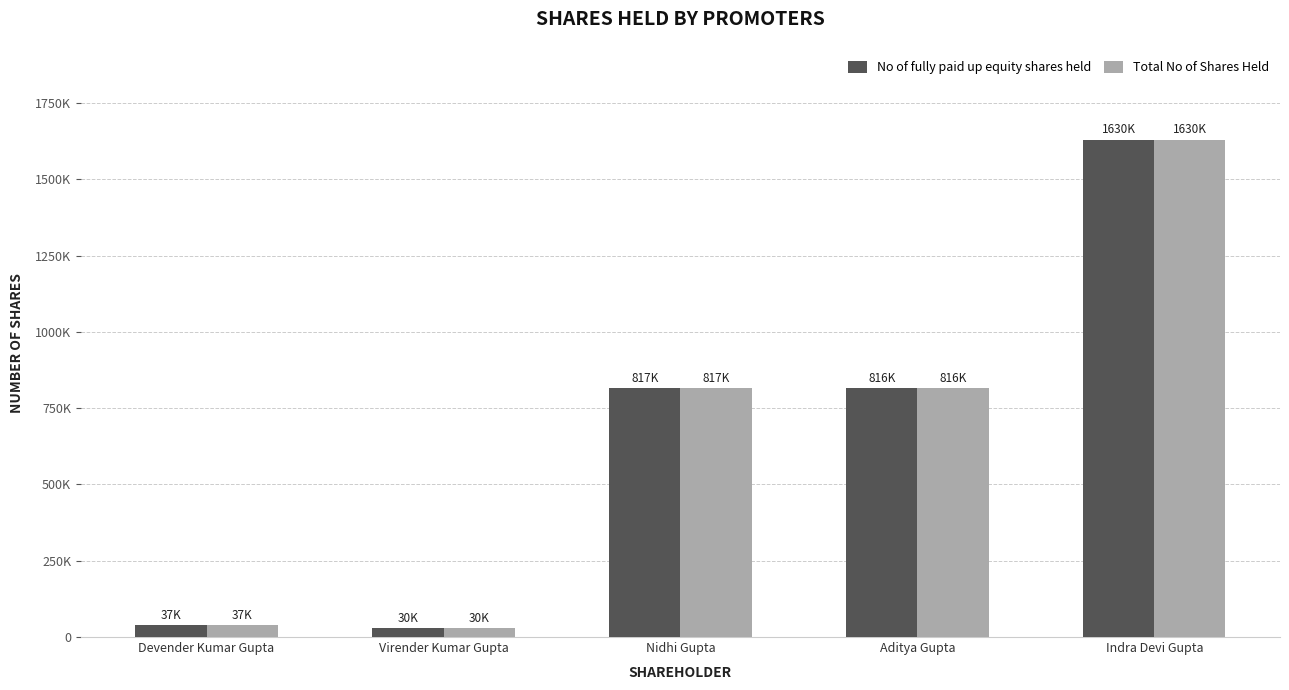

At which category is the sum across all series the highest?

Indra Devi Gupta